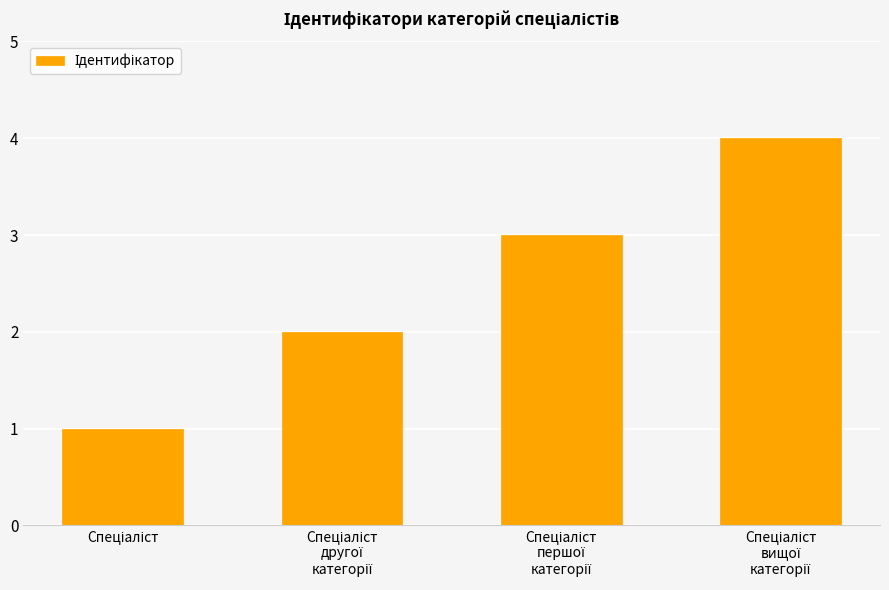

What is the sum of all values?

10